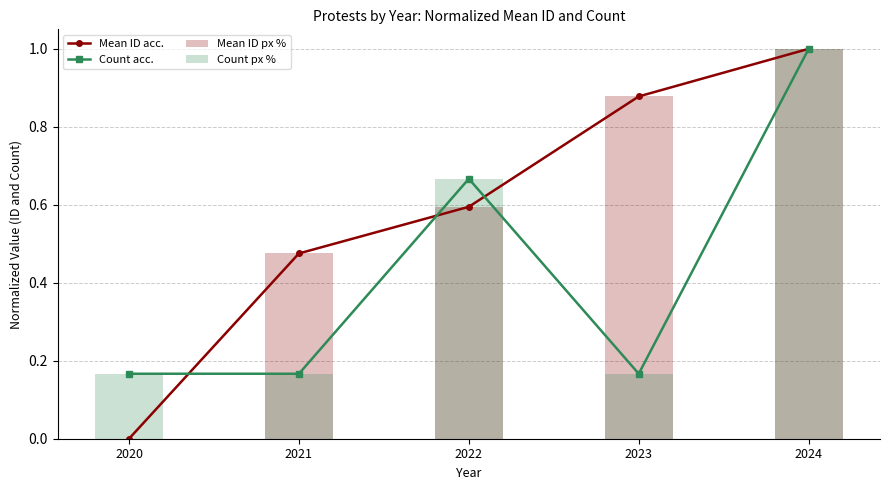

At which label does Count px % reach its peak?

2024